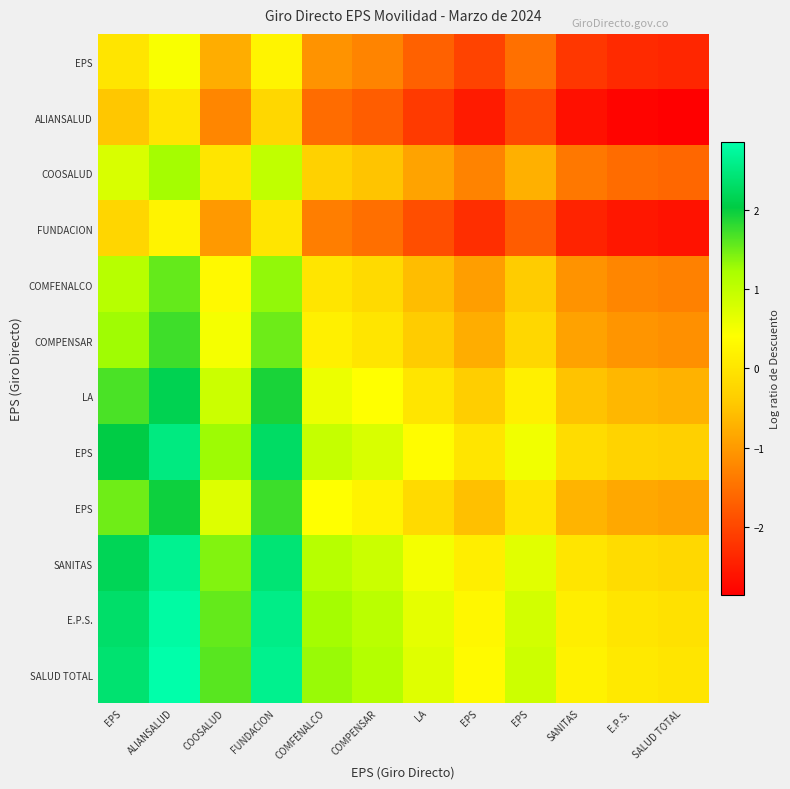

What is the greatest value displayed?

2.9